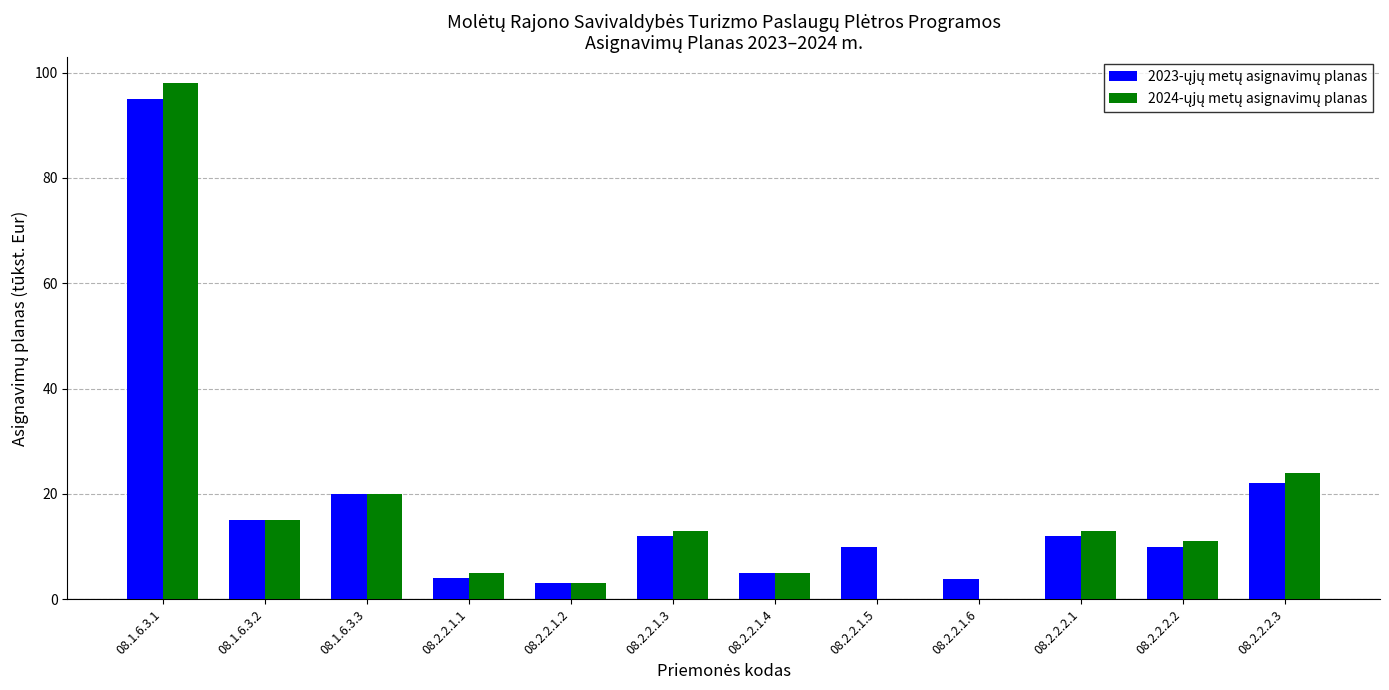

At which category is the sum across all series the highest?

08.1.6.3.1